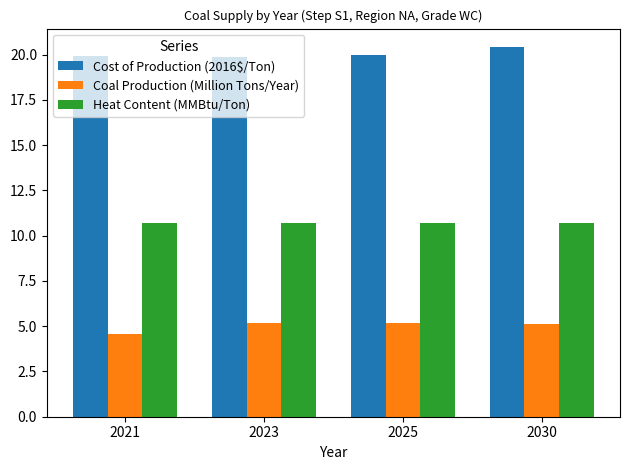

What is the minimum value shown in the chart?

4.6